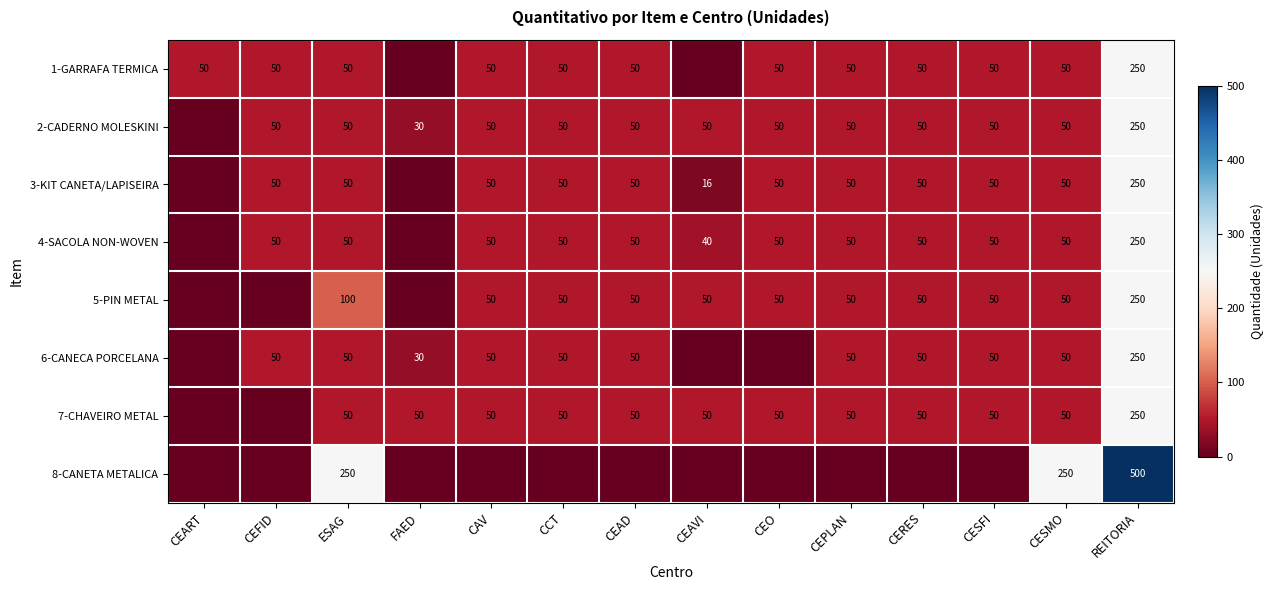

What is the spread (max minus min) of values at CESMO?

200